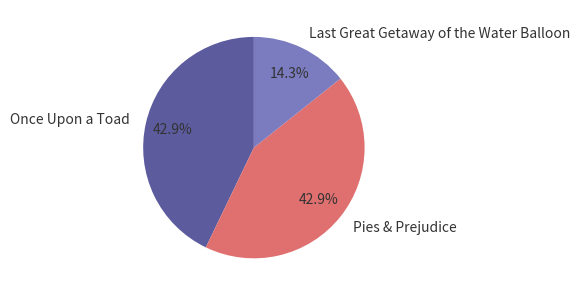

Which slice is the smallest?

Last Great Getaway of the Water Balloon